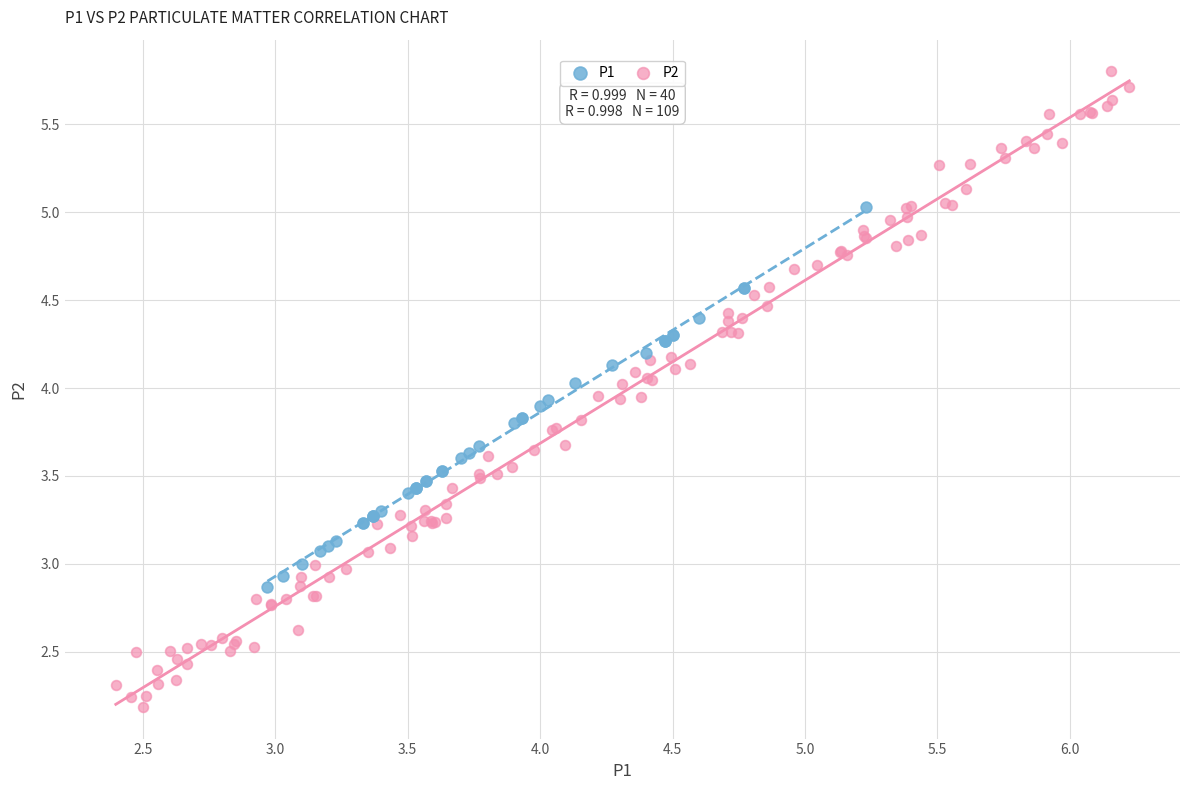

Which series contains the lowest Y value?

P2